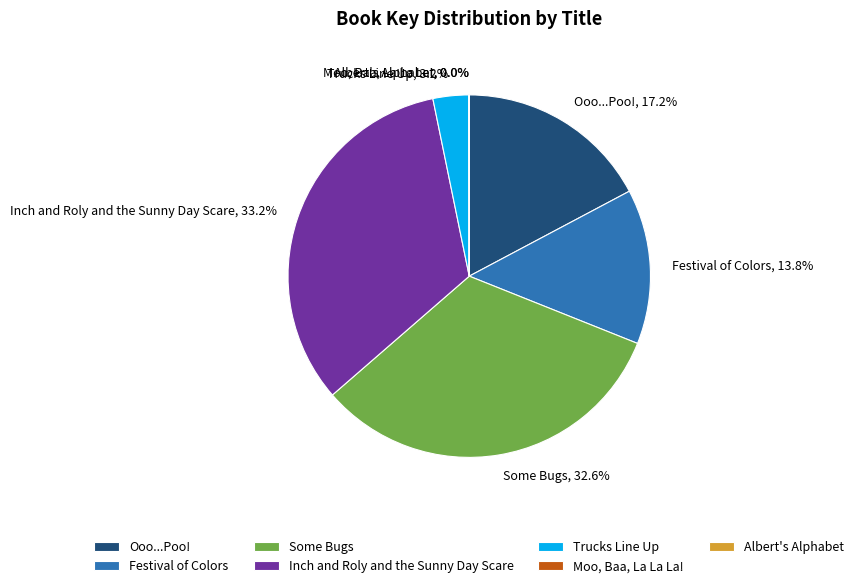

Is there any slice that represents more than half of the pie?

No